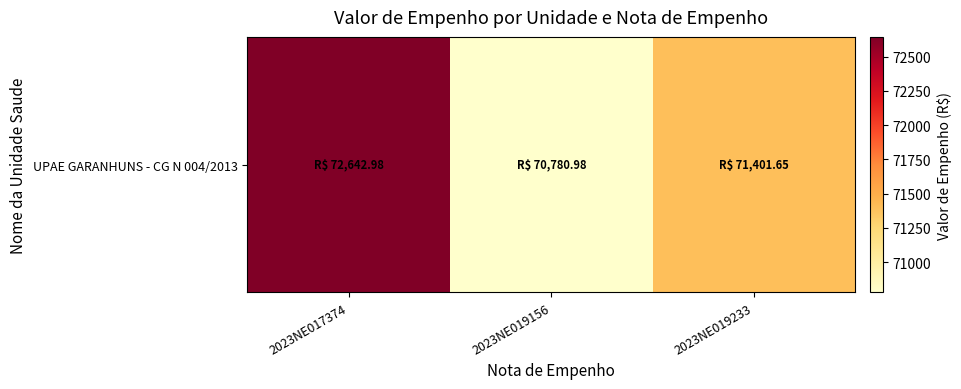

What is the maximum value shown in the chart?

72643.0